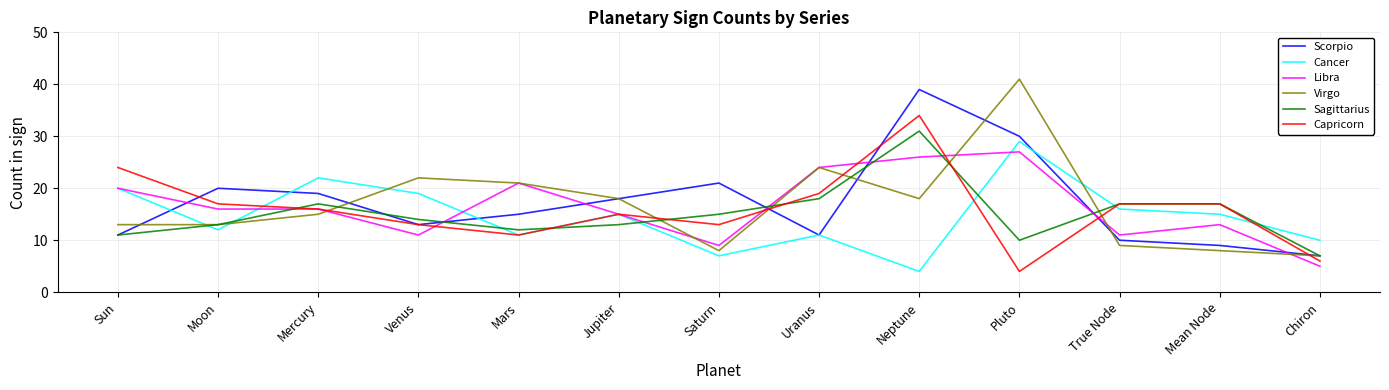

Does the chart have visible grid lines?

Yes